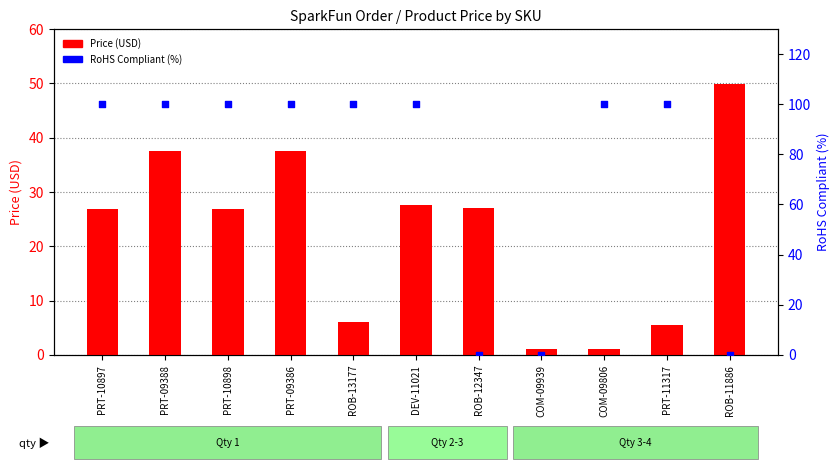

Which series reaches the minimum Y coordinate?

RoHS Compliant (%)